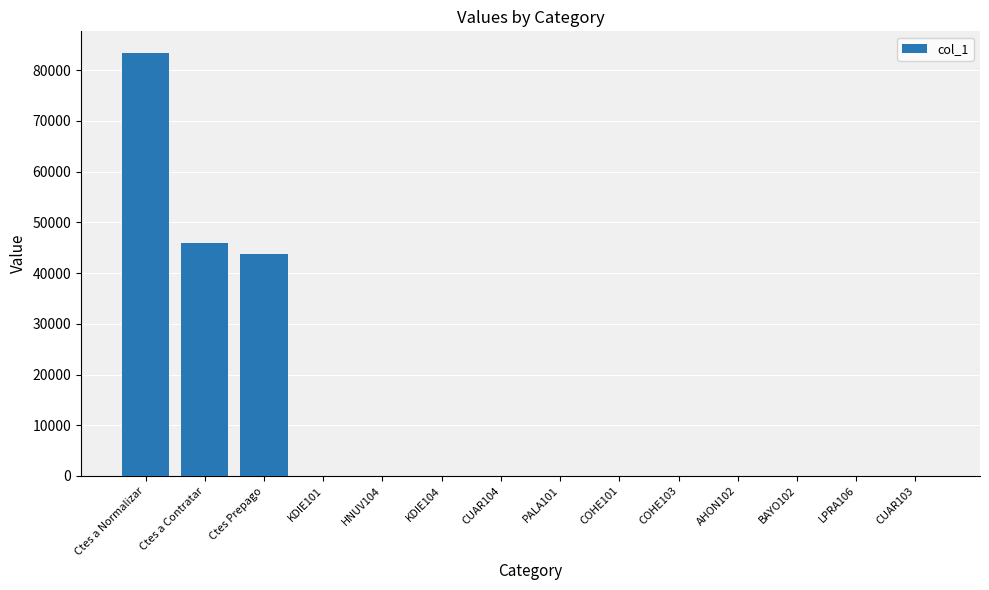

What is the average value?

12379.6